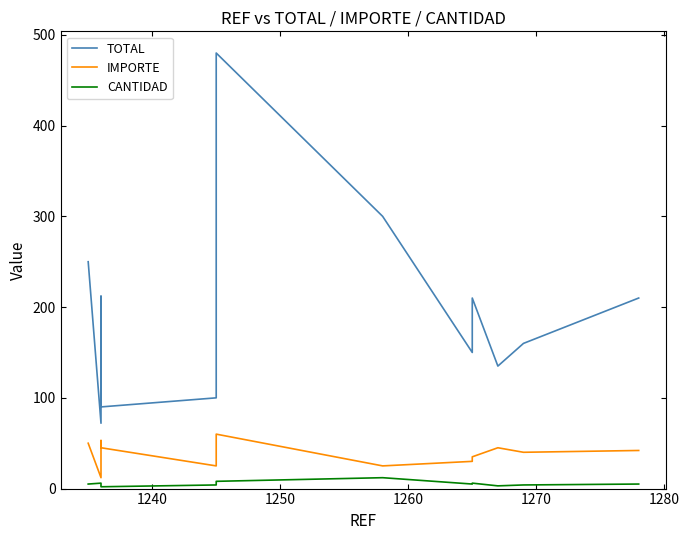

What is the difference between the maximum and minimum values in the CANTIDAD series?

10